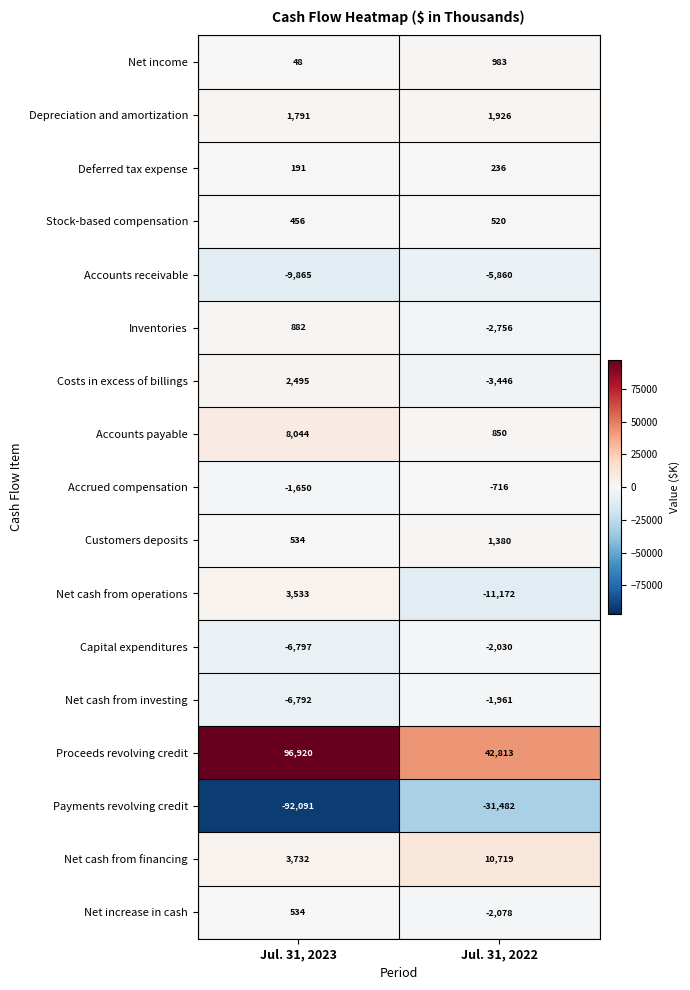

Where is Depreciation and amortization nearest to the value 1858?

Jul. 31, 2023